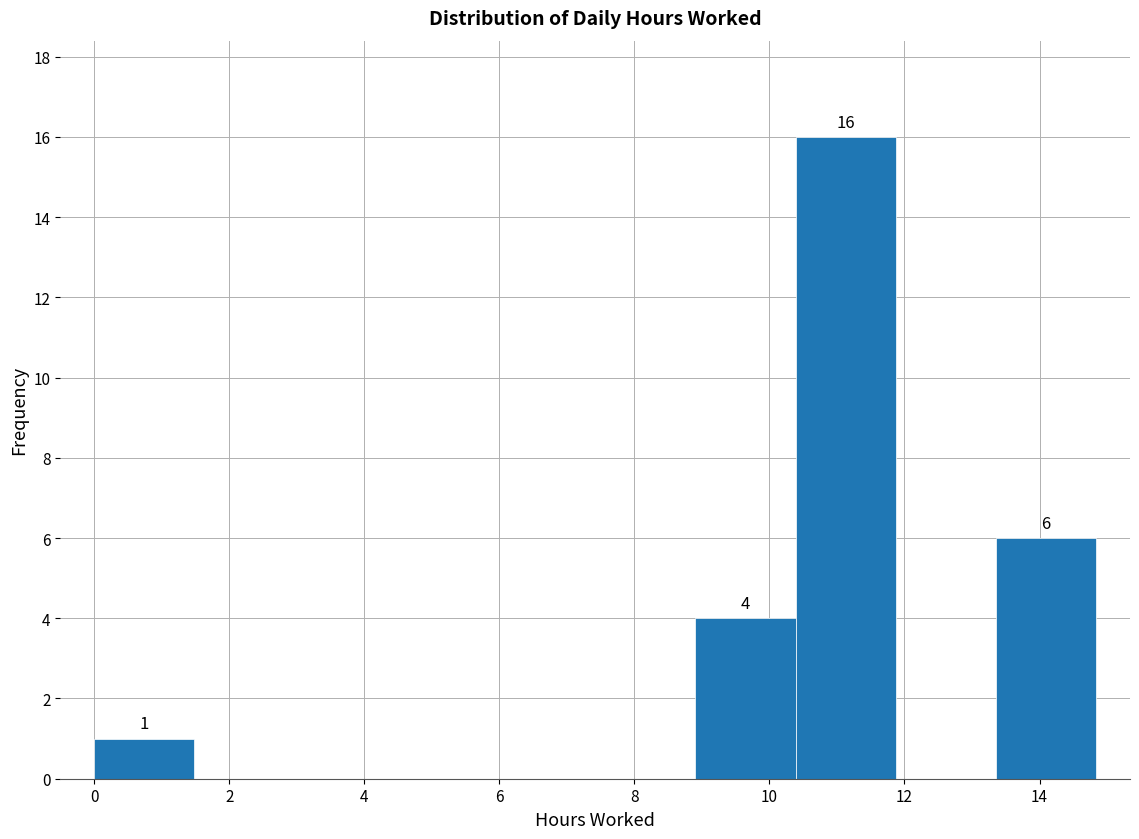

Which range on the x-axis has the tallest bar?

10.4 to 11.8